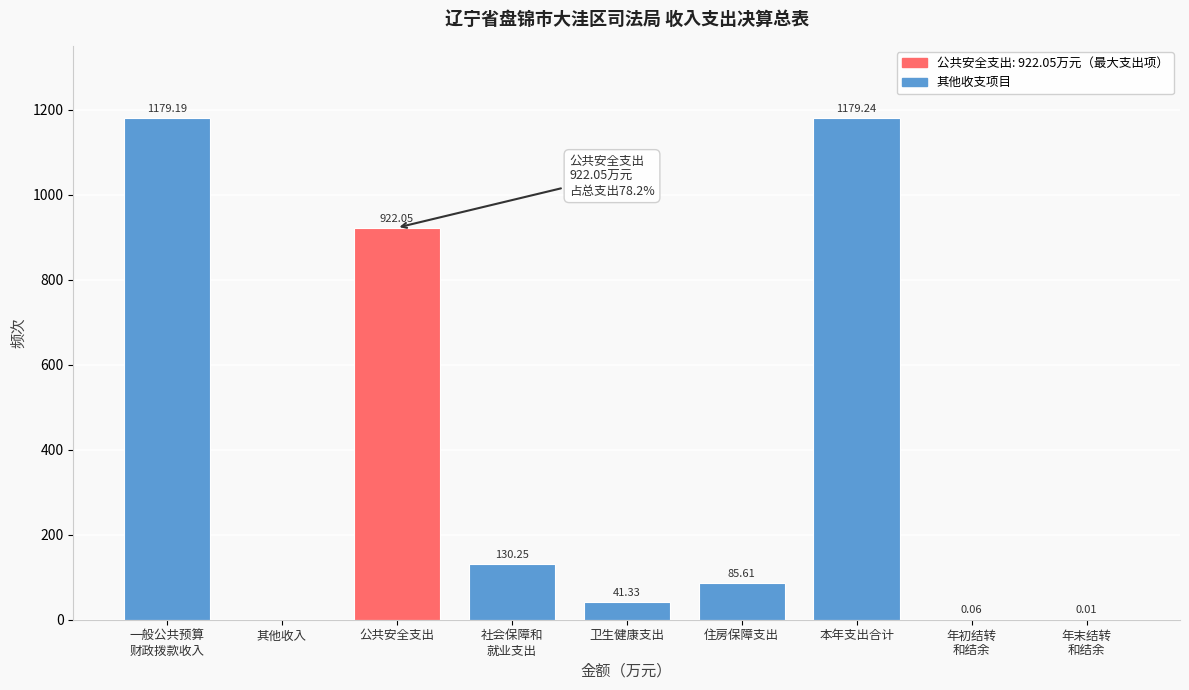

What is the sum of all values?

3537.7